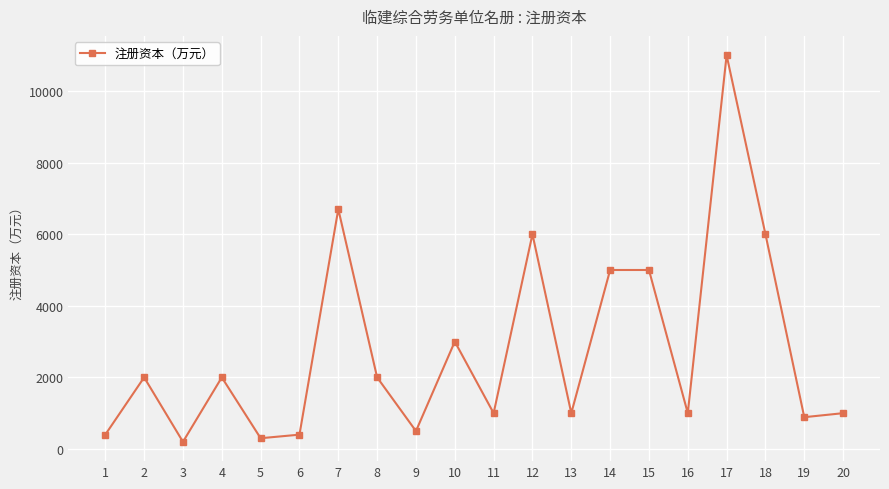

Which has a higher value, 19 or 14?

14